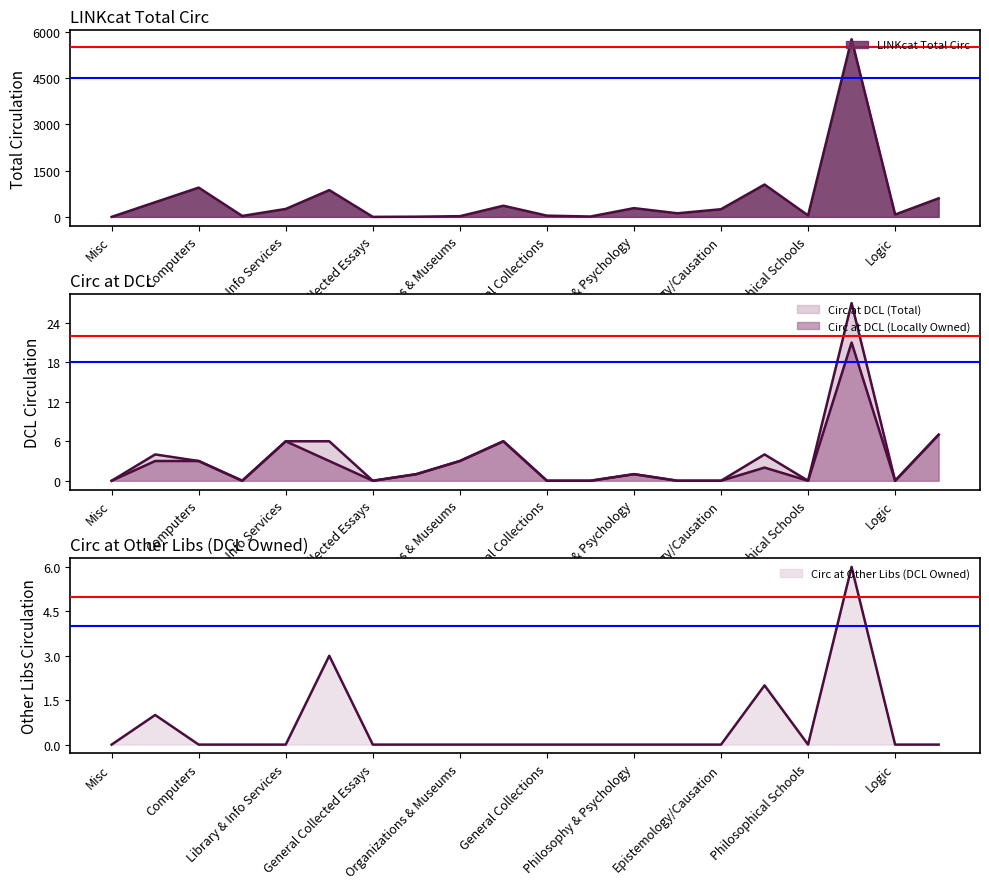

At which category does Circ at DCL (Total) reach its first local valley?

Bibliography